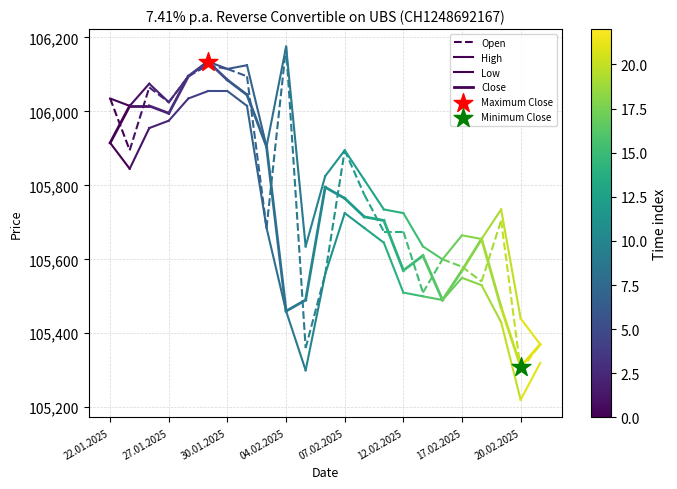

Which series reaches the maximum Y coordinate?

Maximum Close